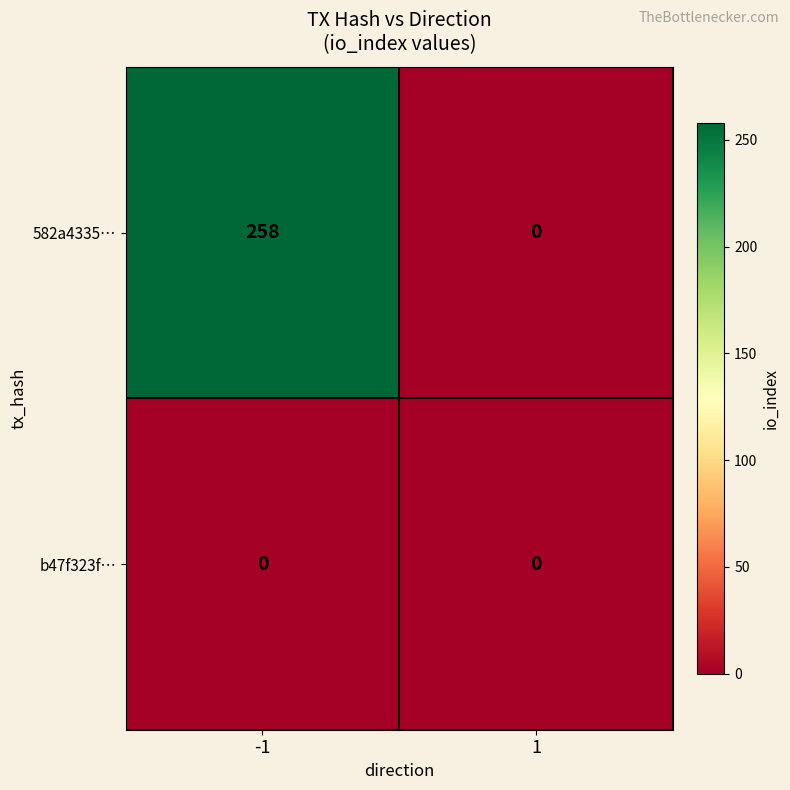

List the series in order of their peak value, highest first.

582a4335…, b47f323f…